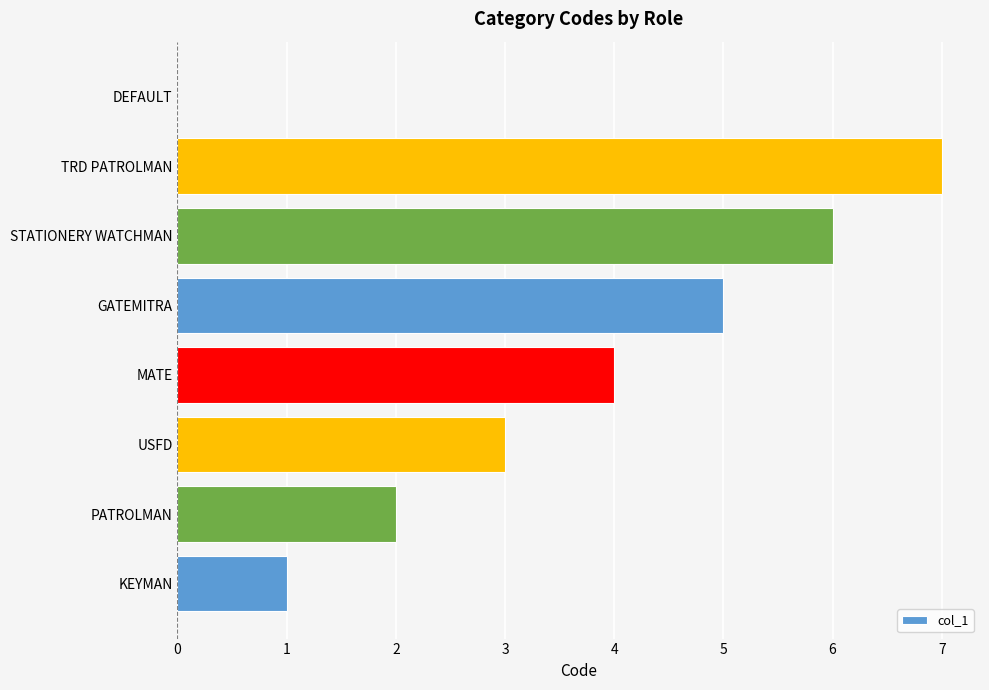

Approximately how many times larger is the value at GATEMITRA compared to KEYMAN?

5.0